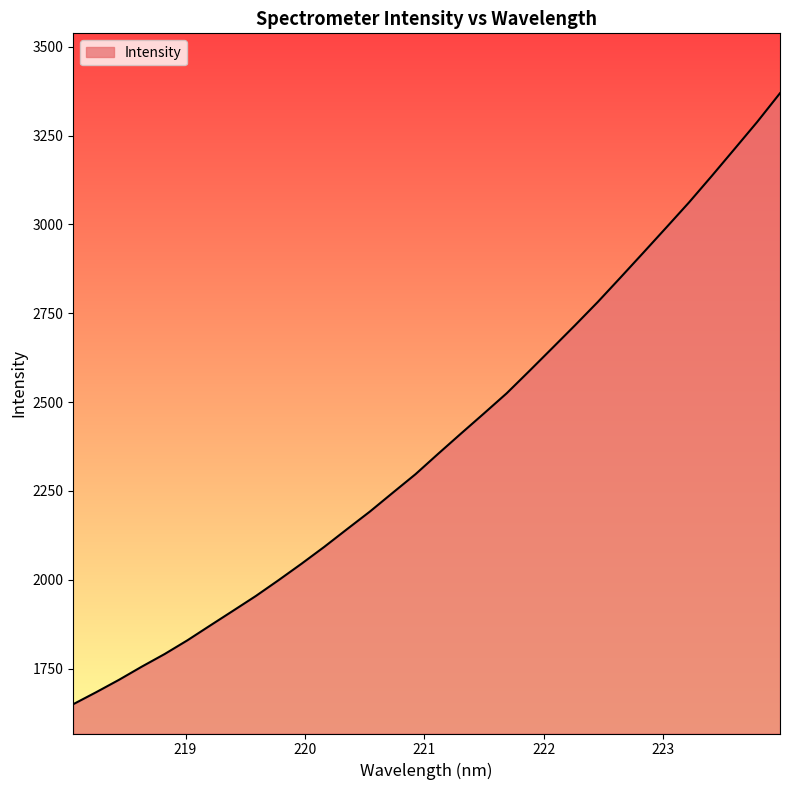

What is the smallest value displayed?

1649.8